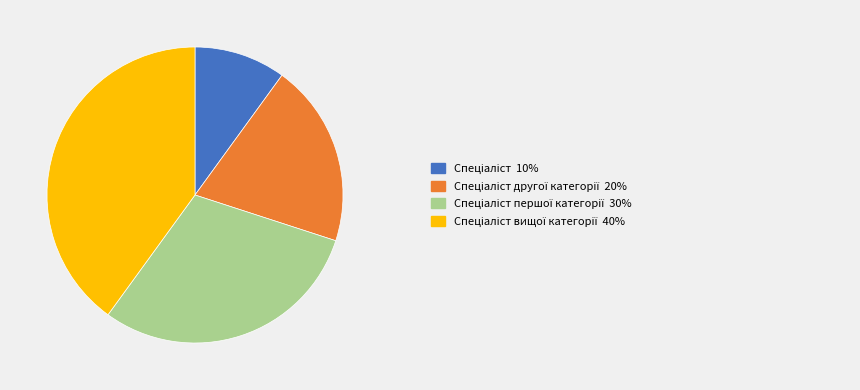

Is there a majority slice in this chart?

No